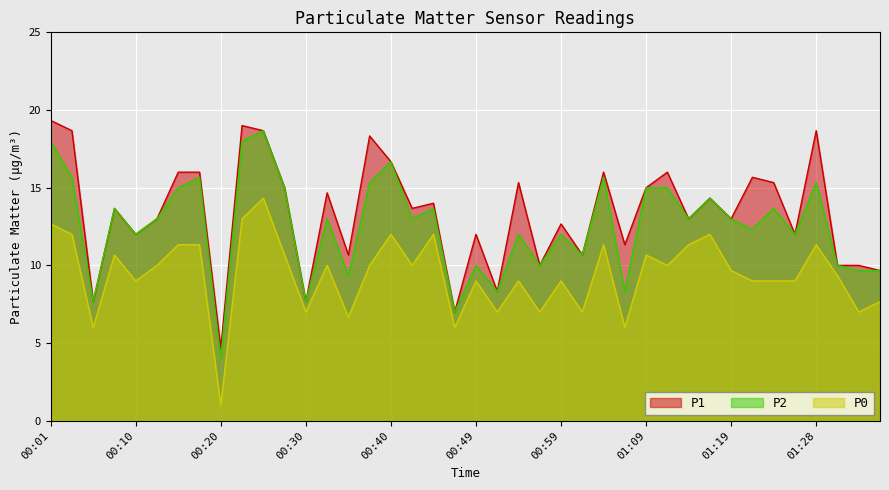

What are all the series names shown in the legend?

P1, P2, P0